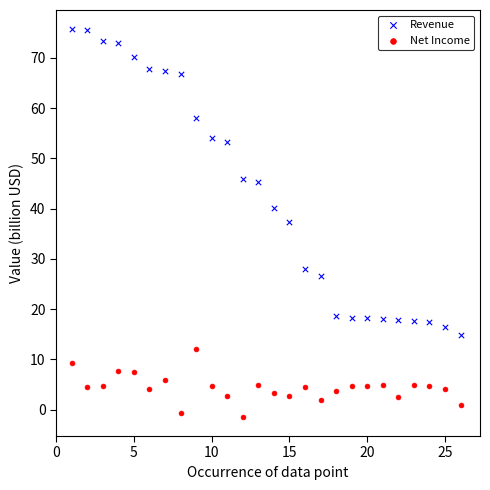

Which series has the largest Y range (max minus min)?

Revenue